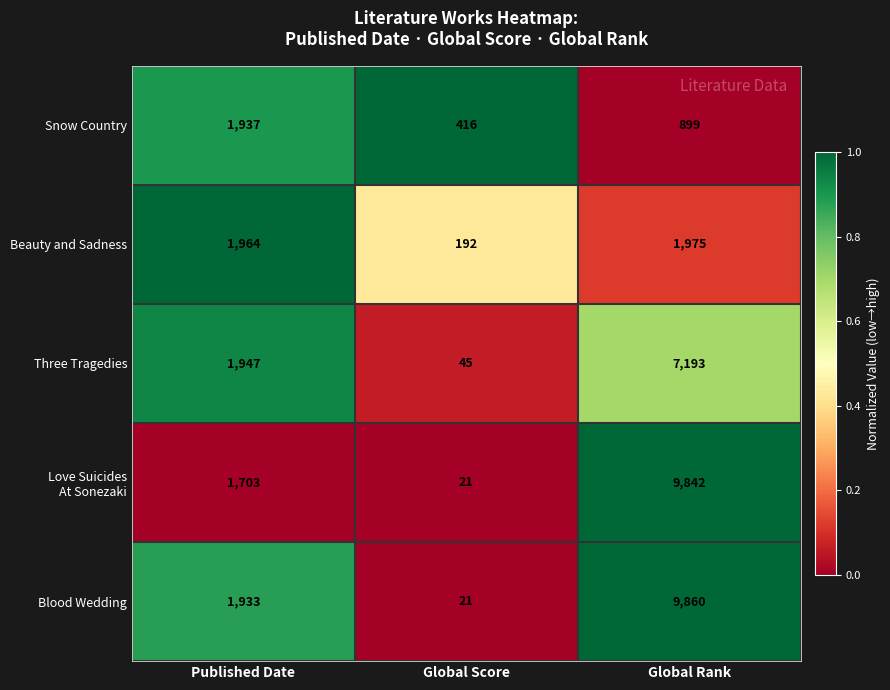

At which category is the sum across all series the highest?

Global Rank